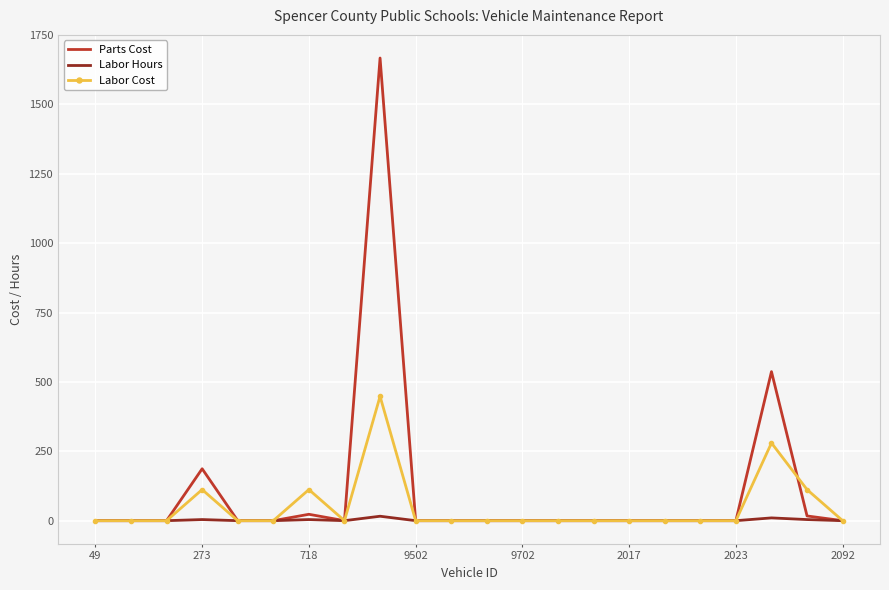

Rank the series by their maximum value, from highest to lowest.

Parts Cost, Labor Cost, Labor Hours